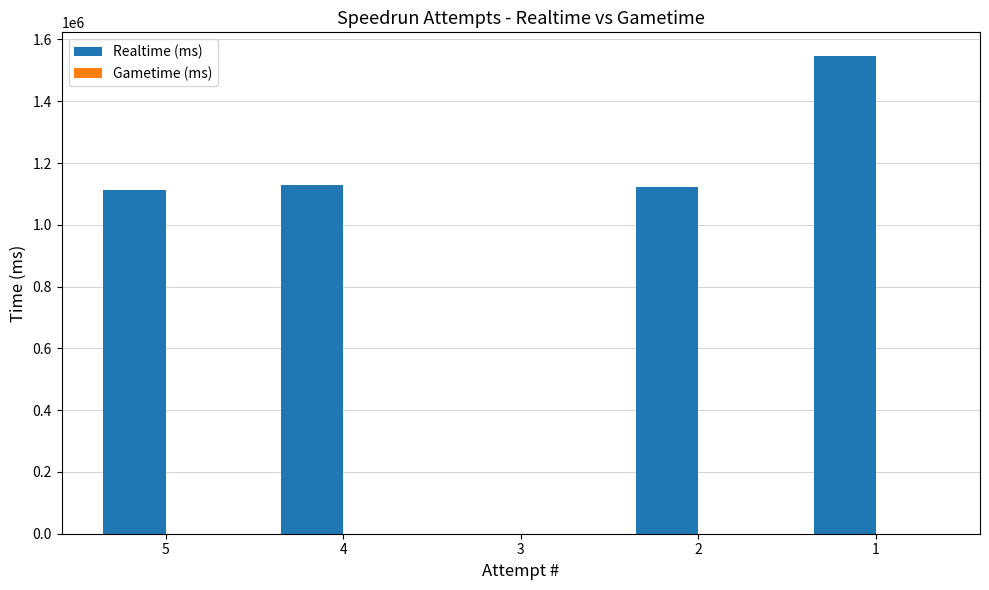

How many series are shown in this chart?

1